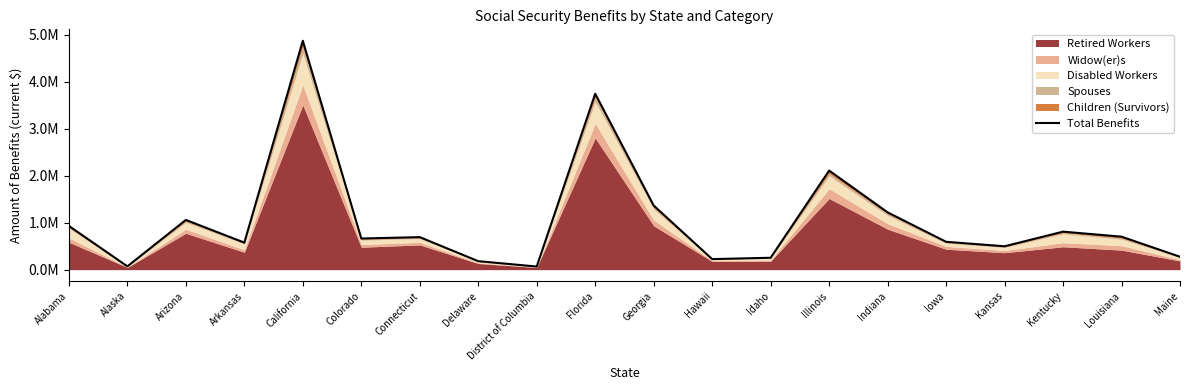

What is the minimum value shown in the chart?

66330